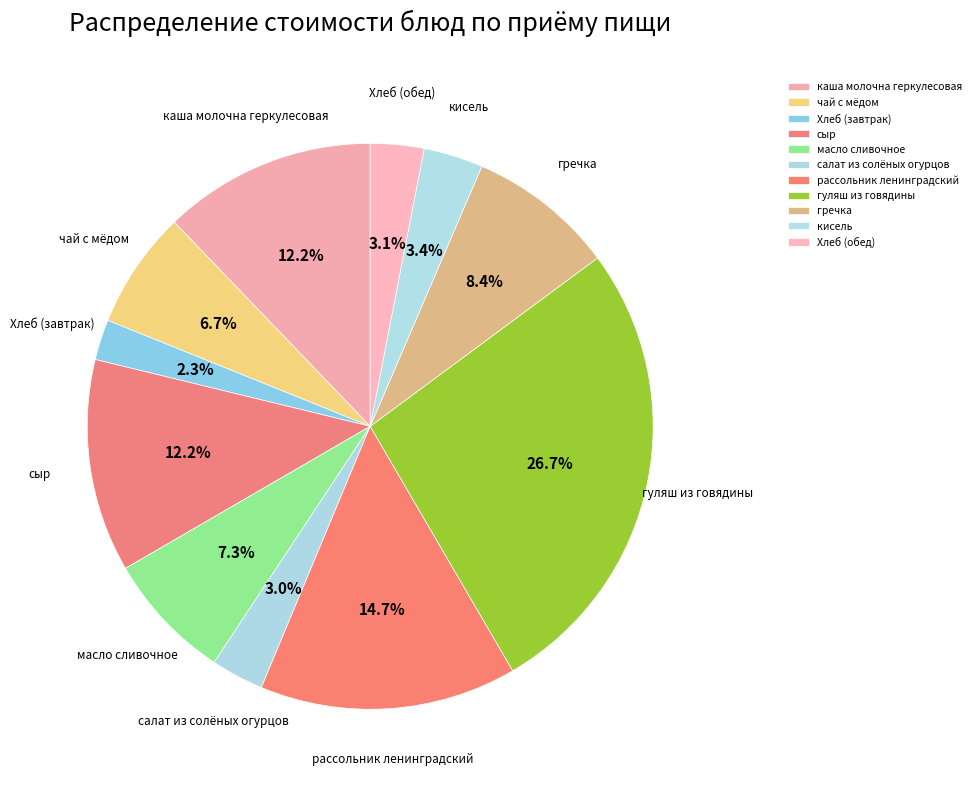

How many segments does this pie chart have?

11